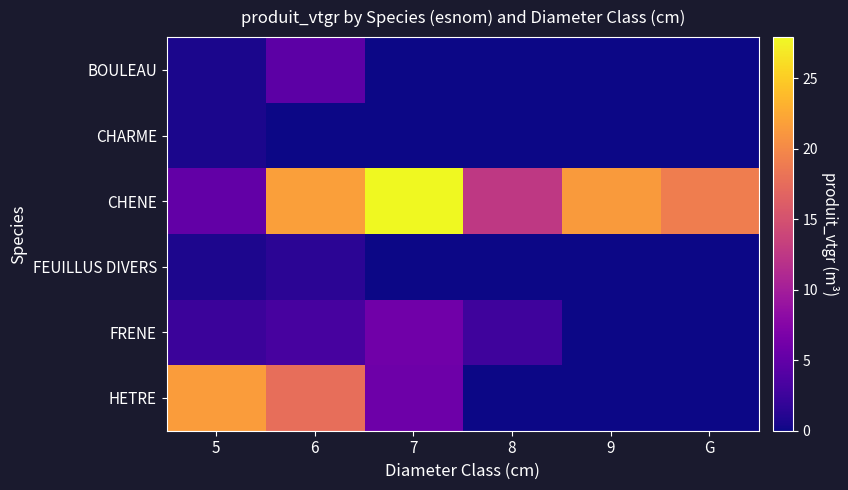

How many distinct data groups are displayed?

6